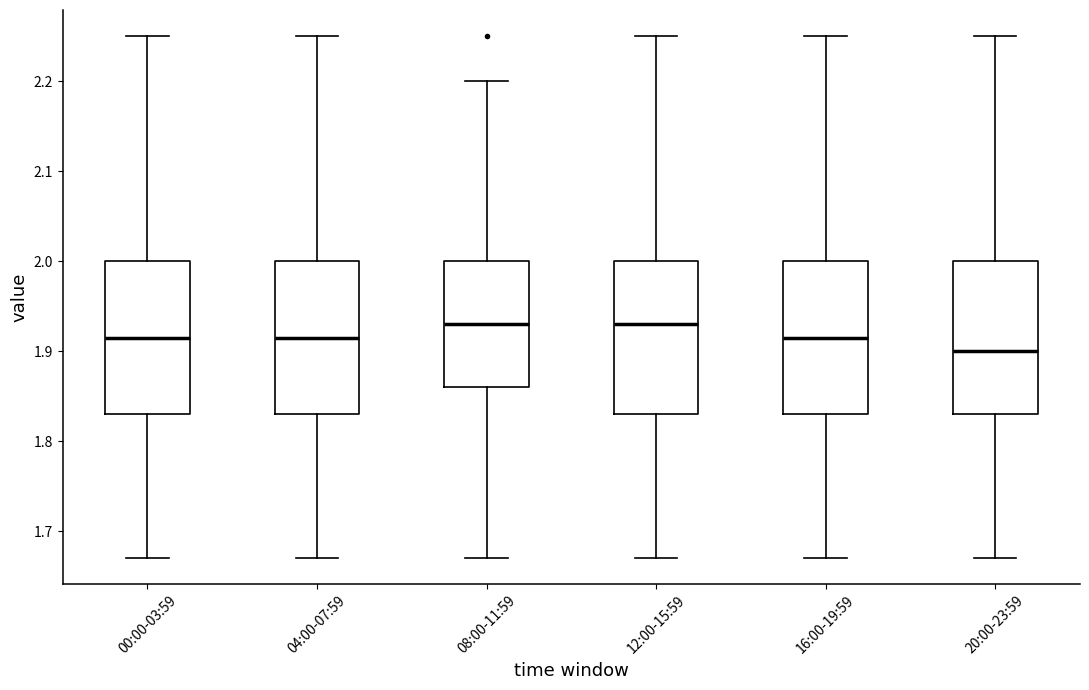

Reading left to right, transcribe this box plot: for each box, give where its median line is, the range the box spans, and where its two whiskers end, as read against the y-axis. The values are not printed on the chart, so give them approximately, as read against the axis.

00:00-03:59: median 1.92, box 1.83 to 2.00, whiskers 1.67 to 2.25
04:00-07:59: median 1.92, box 1.83 to 2.00, whiskers 1.67 to 2.25
08:00-11:59: median 1.93, box 1.86 to 2.00, whiskers 1.67 to 2.20
12:00-15:59: median 1.93, box 1.83 to 2.00, whiskers 1.67 to 2.25
16:00-19:59: median 1.92, box 1.83 to 2.00, whiskers 1.67 to 2.25
20:00-23:59: median 1.90, box 1.83 to 2.00, whiskers 1.67 to 2.25